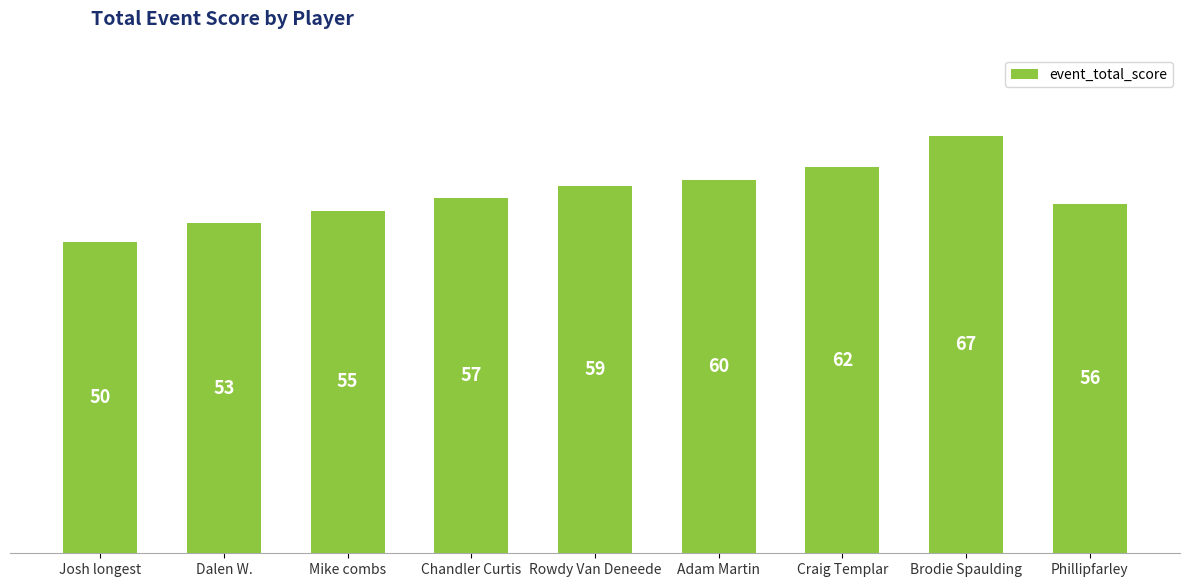

Reading right to left, transcribe all the data shown in this chart.

Phillipfarley=56	Brodie Spaulding=67	Craig Templar=62	Adam Martin=60	Rowdy Van Deneede=59	Chandler Curtis=57	Mike combs=55	Dalen W.=53	Josh longest=50